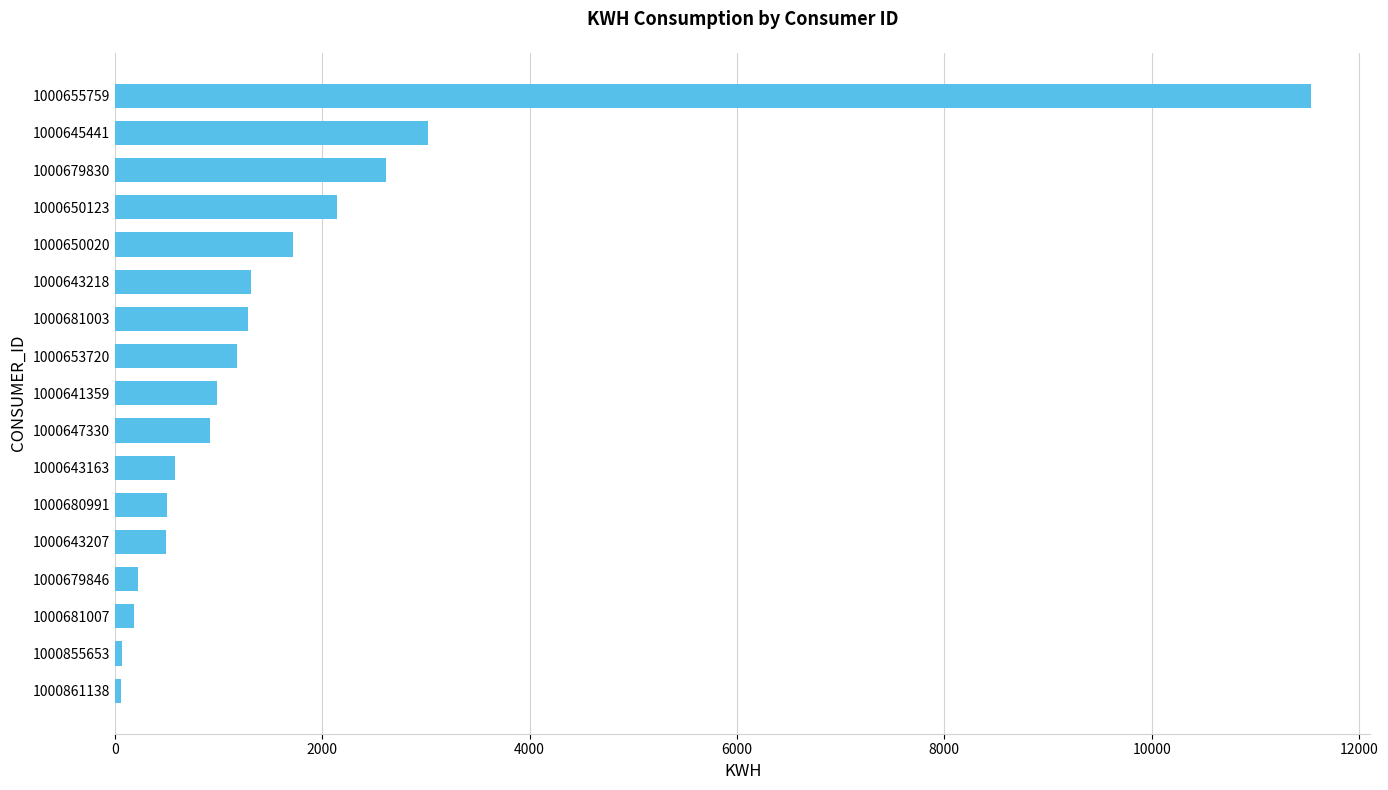

Is it true that the value at 1000645441 is 736.9?

False